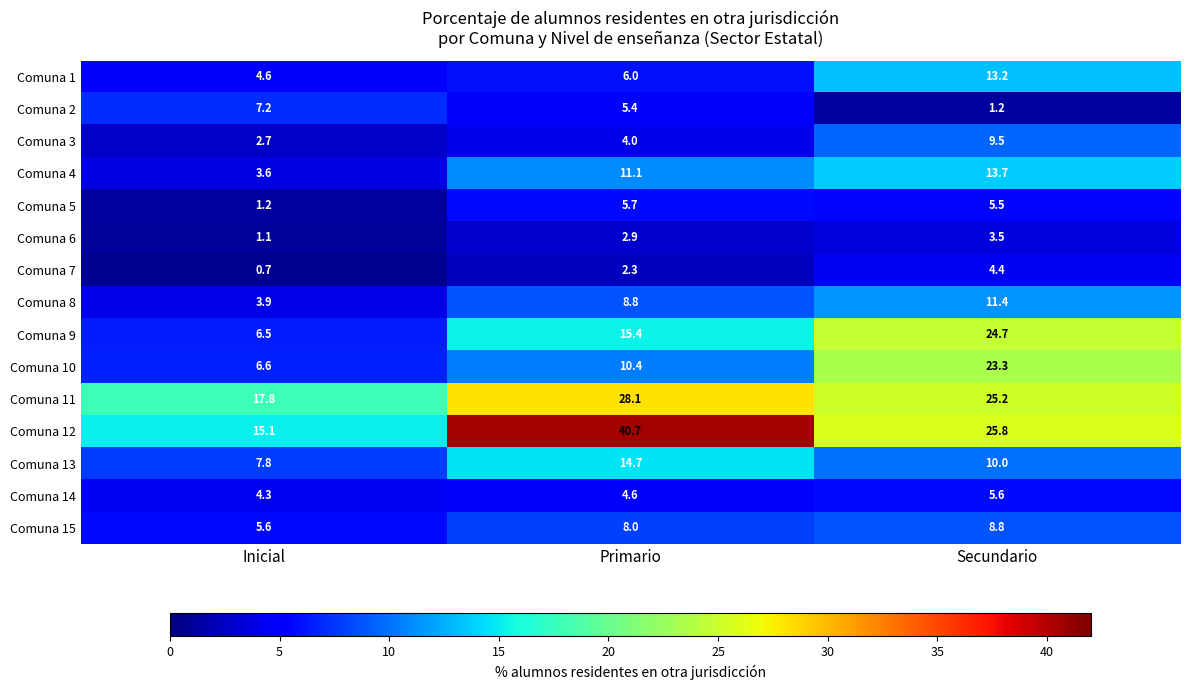

Is it true that Comuna 11 equals 25.2 at Secundario?

True